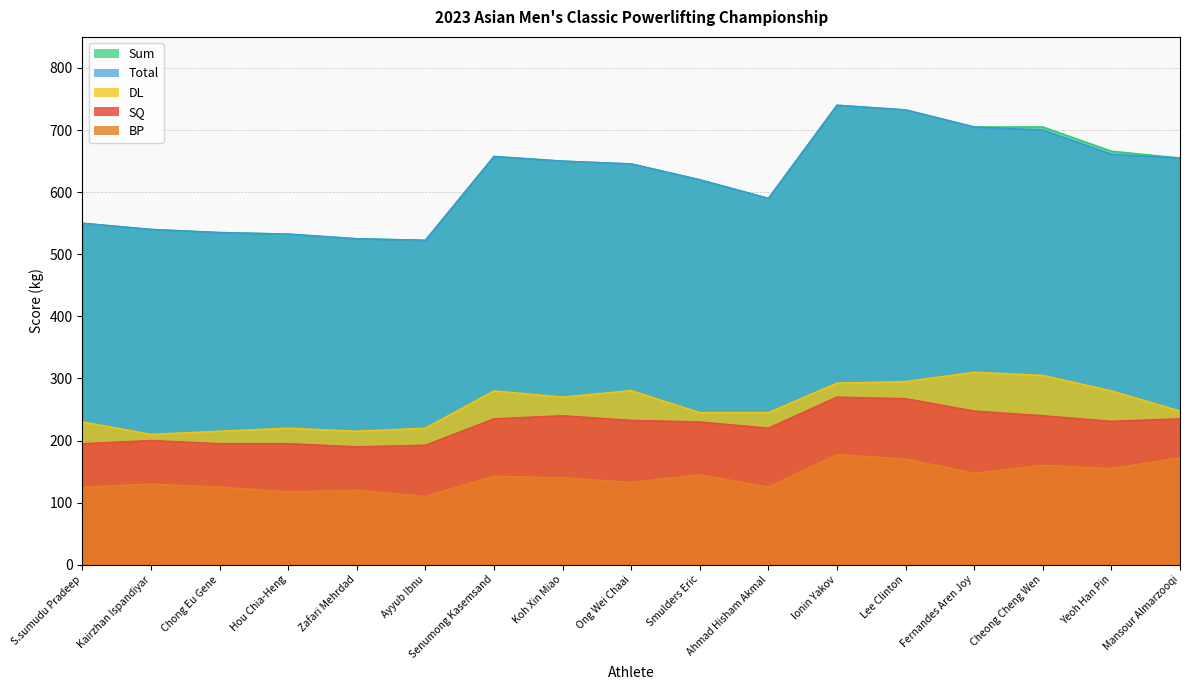

How many lines are shown in the chart?

5